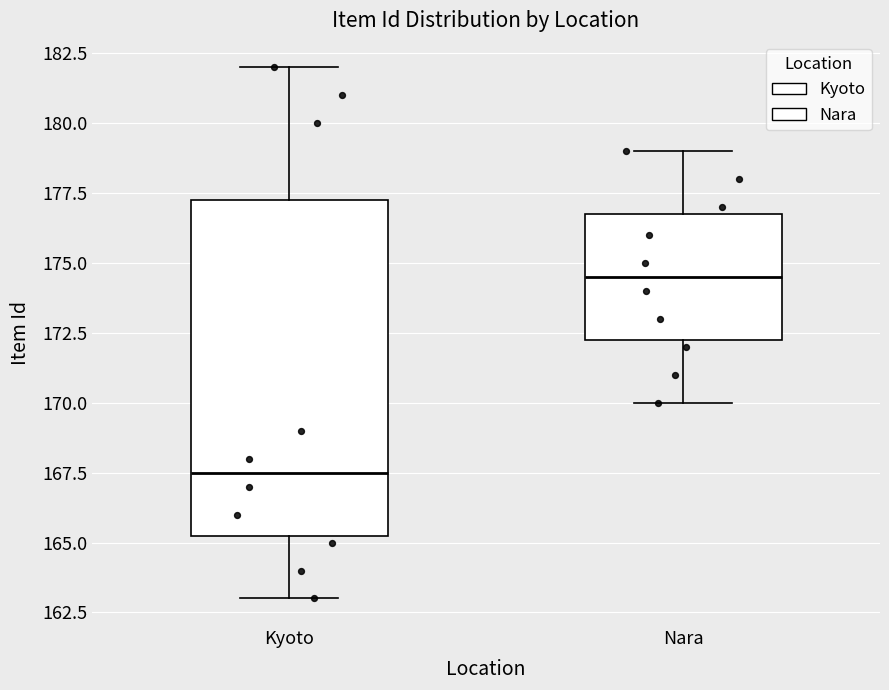

Which box's median line is the highest?

Nara